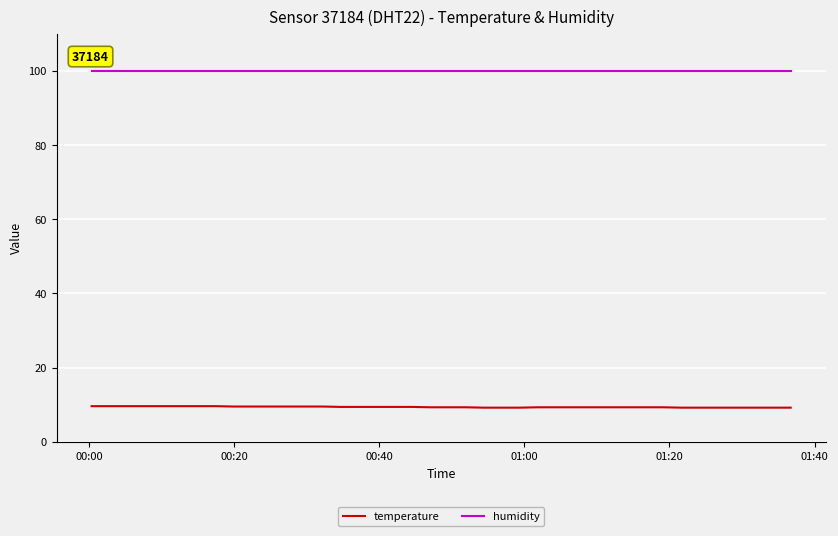

What is the sum of all humidity values?

3996.0